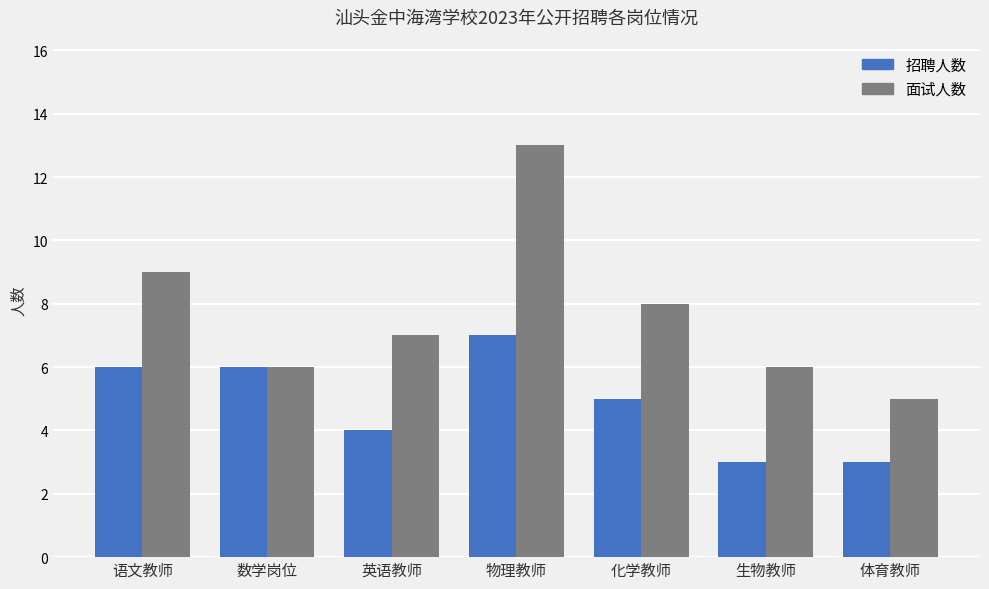

Reading left to right, what are all the values shown in this chart?

招聘人数: 语文教师=6	数学岗位=6	英语教师=4	物理教师=7	化学教师=5	生物教师=3	体育教师=3
面试人数: 语文教师=9	数学岗位=6	英语教师=7	物理教师=13	化学教师=8	生物教师=6	体育教师=5